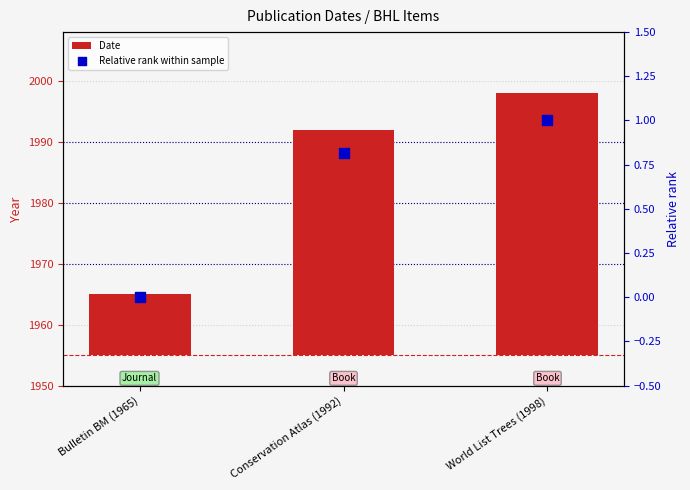

What are all the series names shown in the legend?

Date, Relative rank within sample